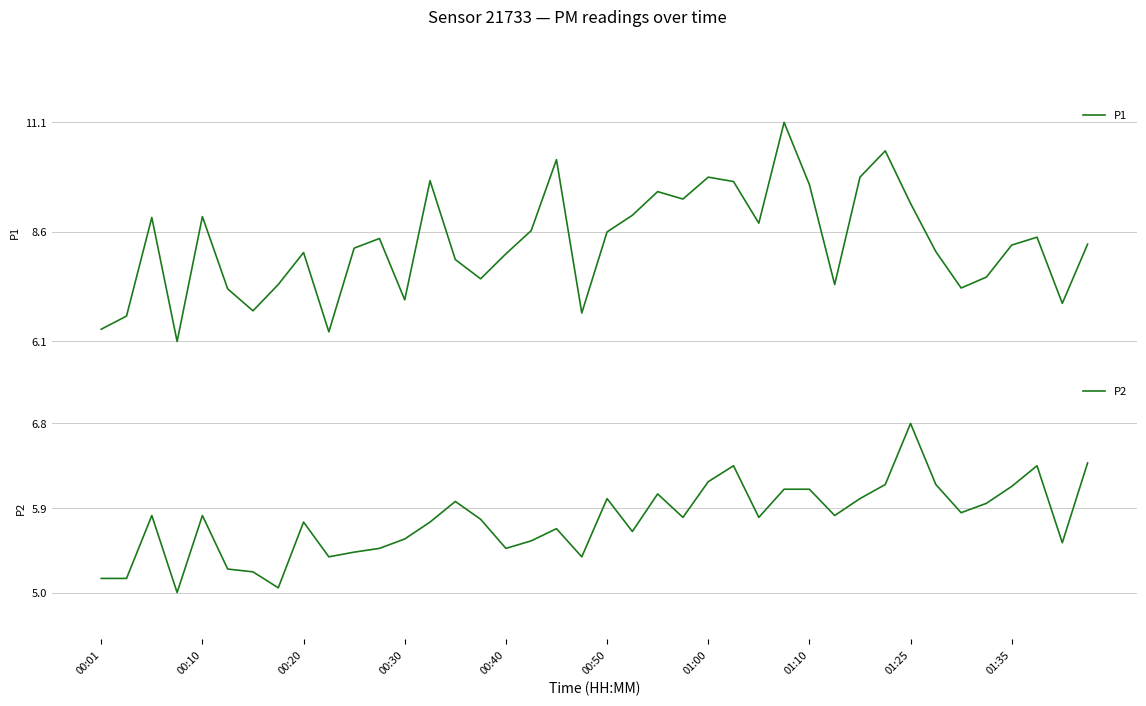

Which series has the widest spread of values?

P1